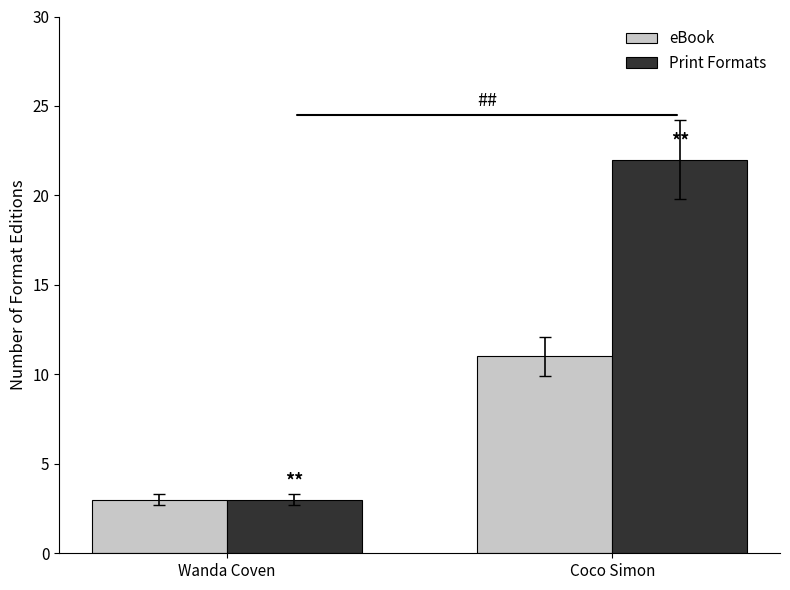

What is the value of the Print Formats bar at the 2nd from the left?

22